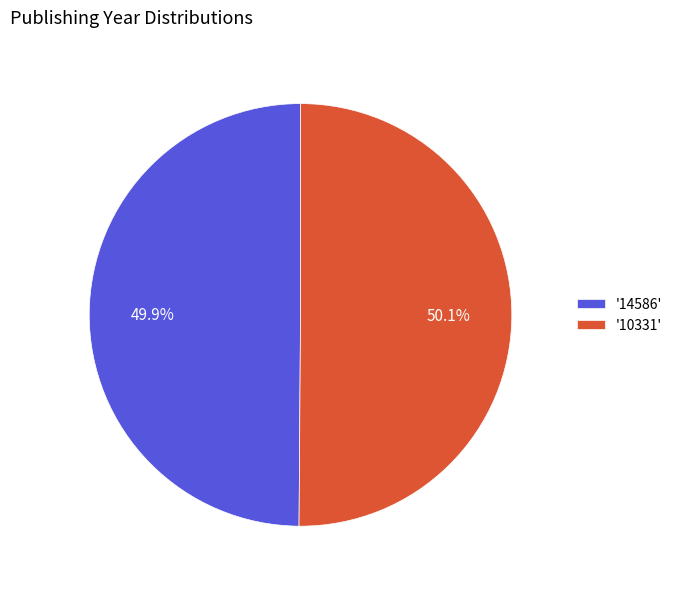

Is there a majority slice in this chart?

Yes